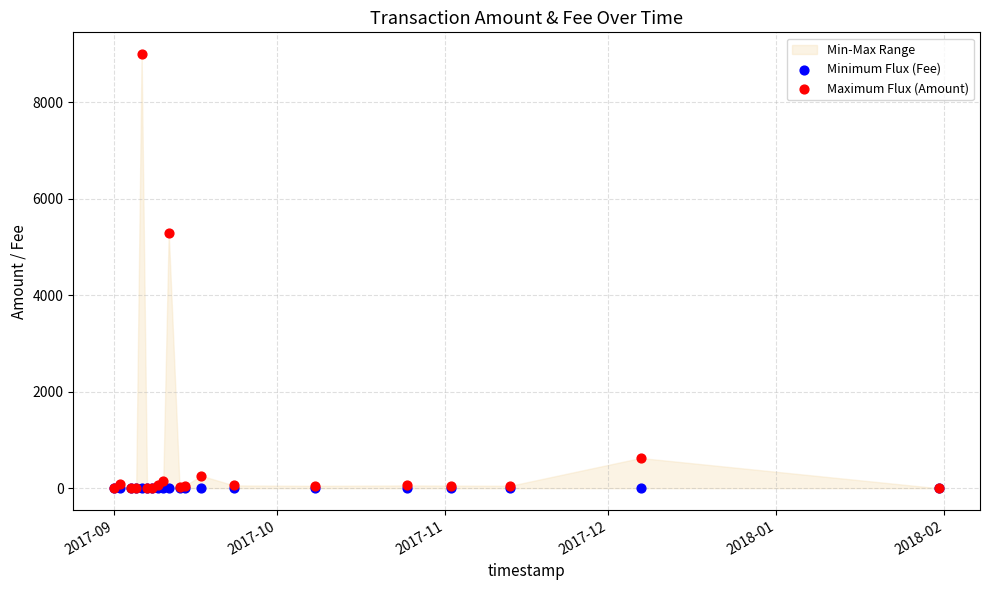

Across all series, what Y value is closest to 4501?

5302.0